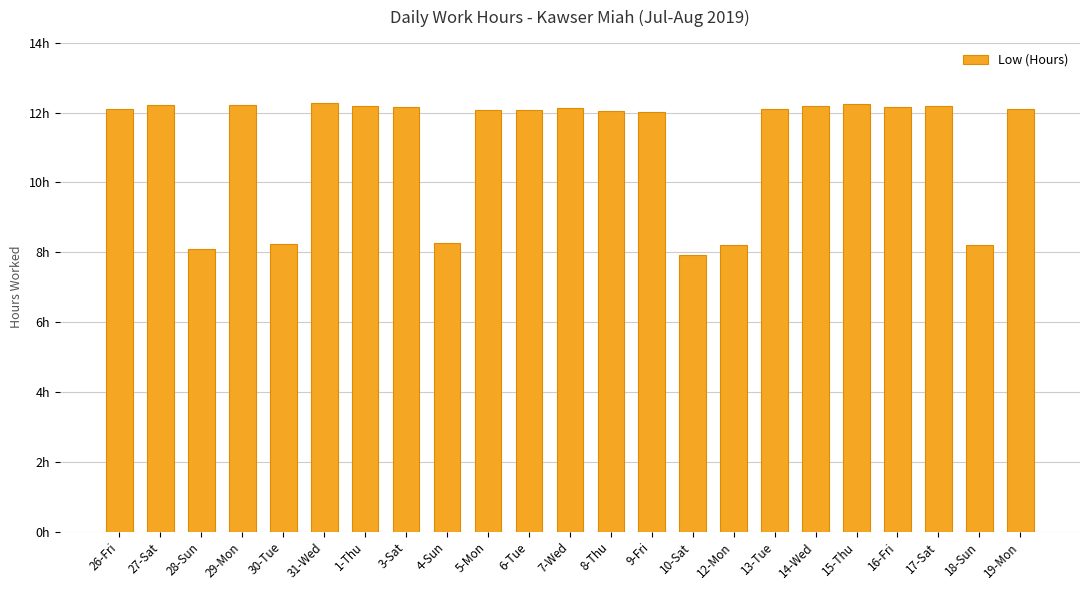

The chart shows a value of 12.1 at 7-Wed. True or false?

True